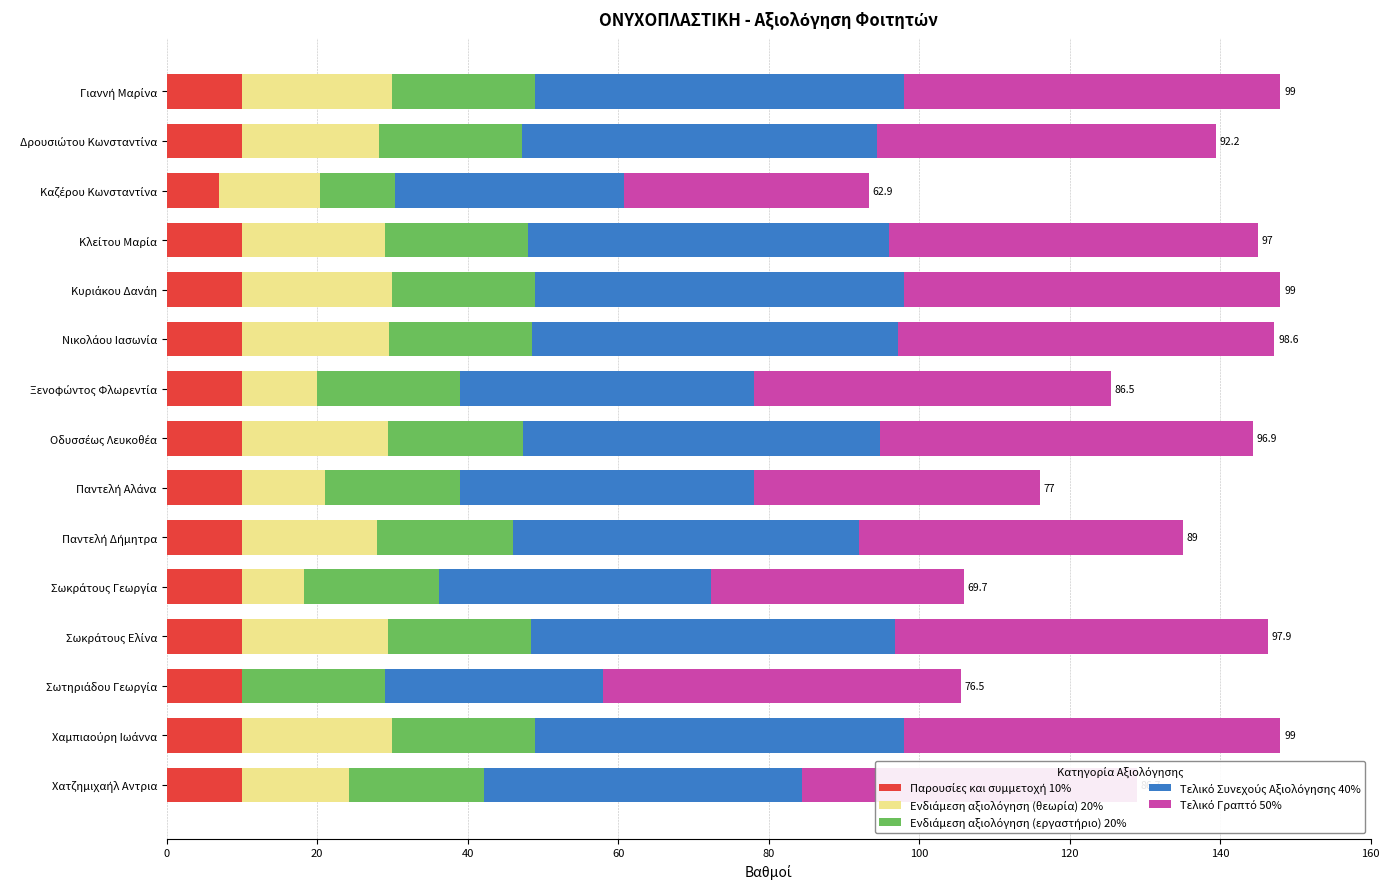

At how many categories does at least one series exceed 16?

15